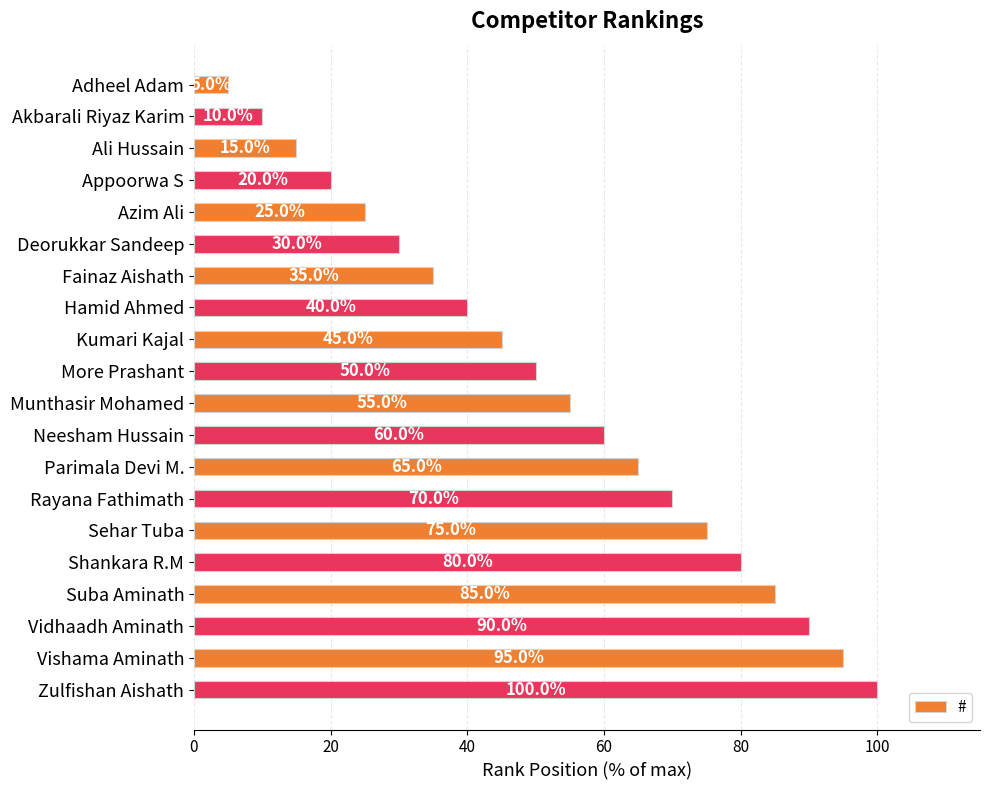

Rank the categories by value from lowest to highest.

Adheel Adam, Akbarali Riyaz Karim, Ali Hussain, Appoorwa S, Azim Ali, Deorukkar Sandeep, Fainaz Aishath, Hamid Ahmed, Kumari Kajal, More Prashant, Munthasir Mohamed, Neesham Hussain, Parimala Devi M., Rayana Fathimath, Sehar Tuba, Shankara R.M, Suba Aminath, Vidhaadh Aminath, Vishama Aminath, Zulfishan Aishath